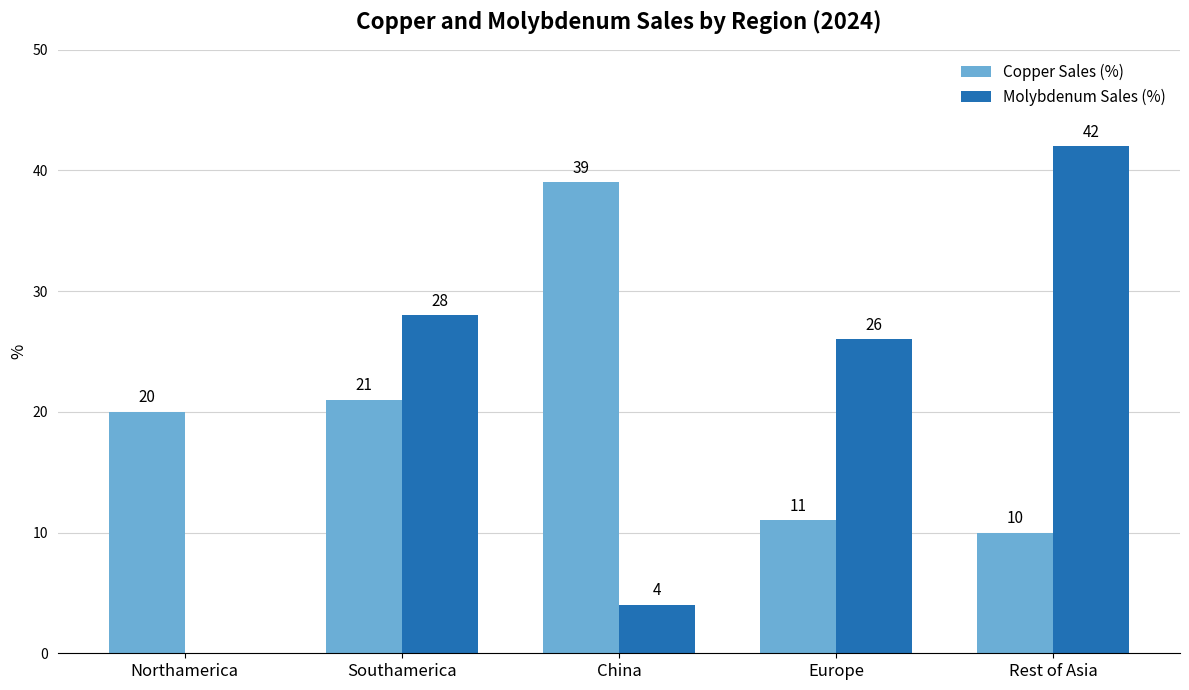

Are the bars horizontal?

No